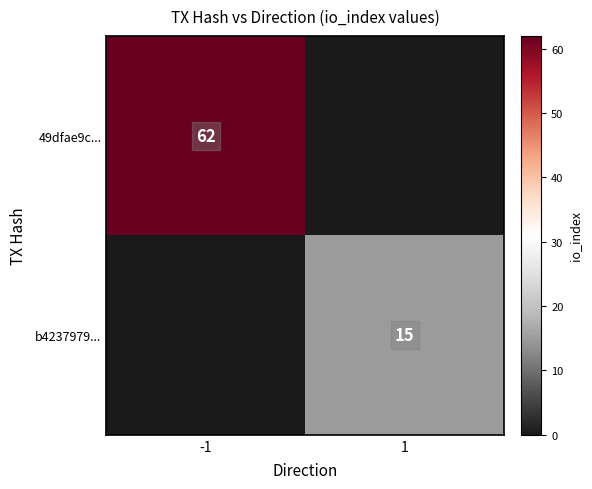

What is the spread (max minus min) of values at -1?

62